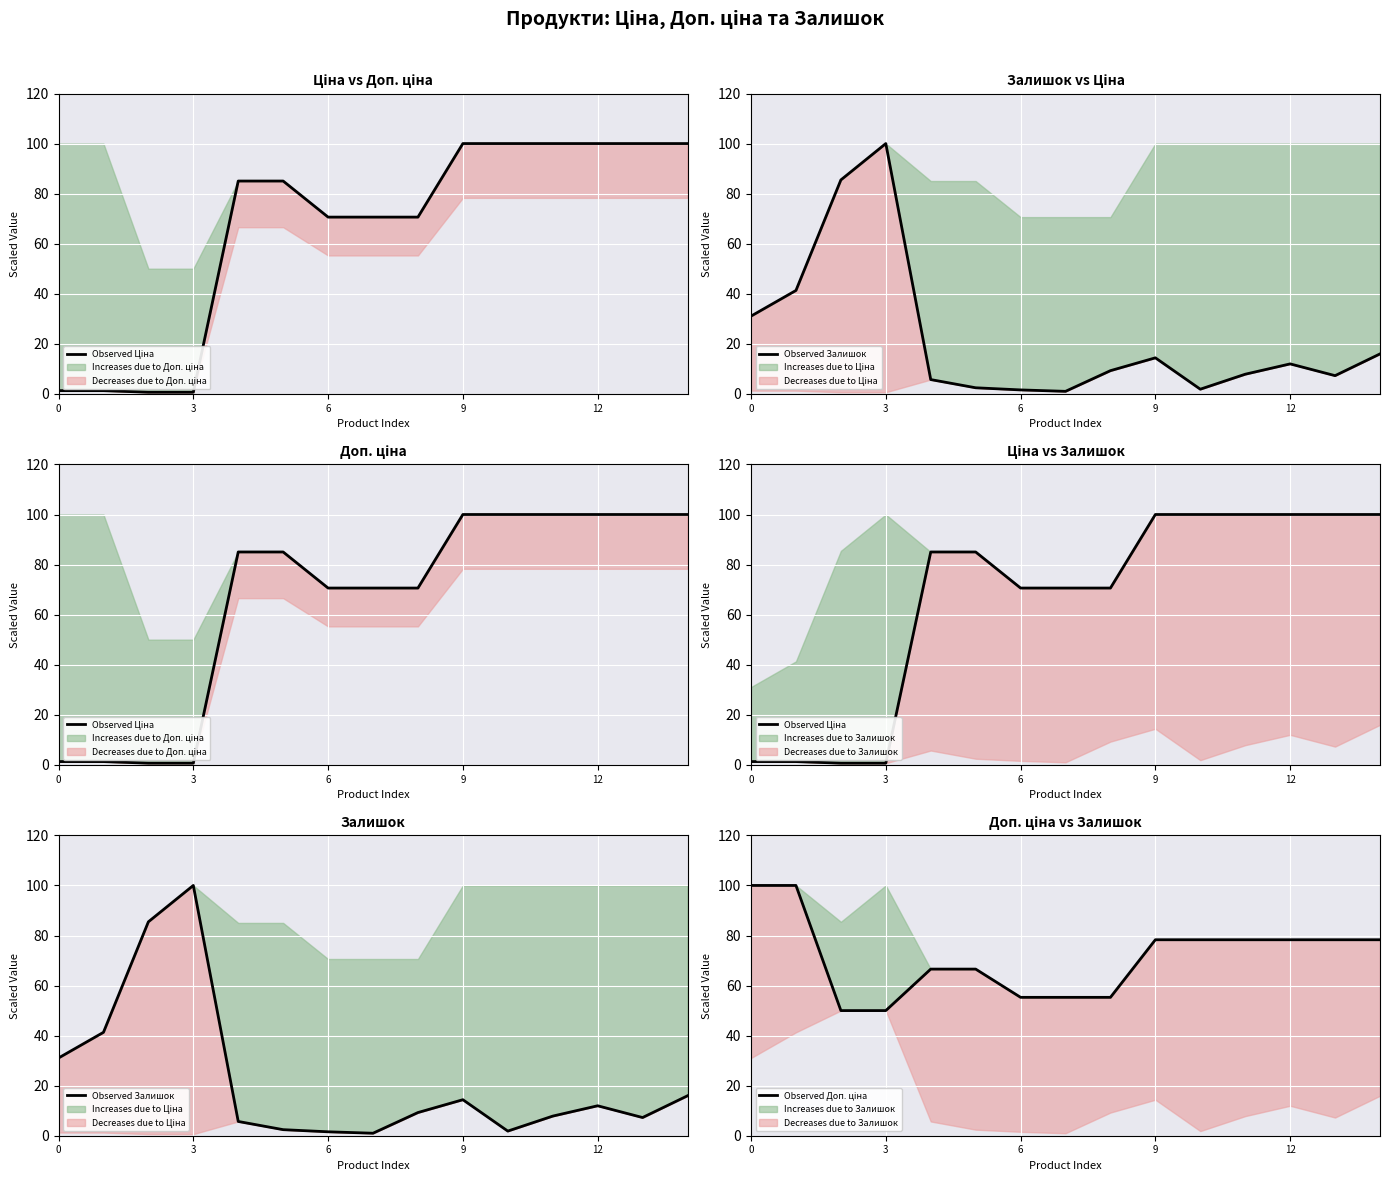

Does the chart display data point markers on the line(s)?

No